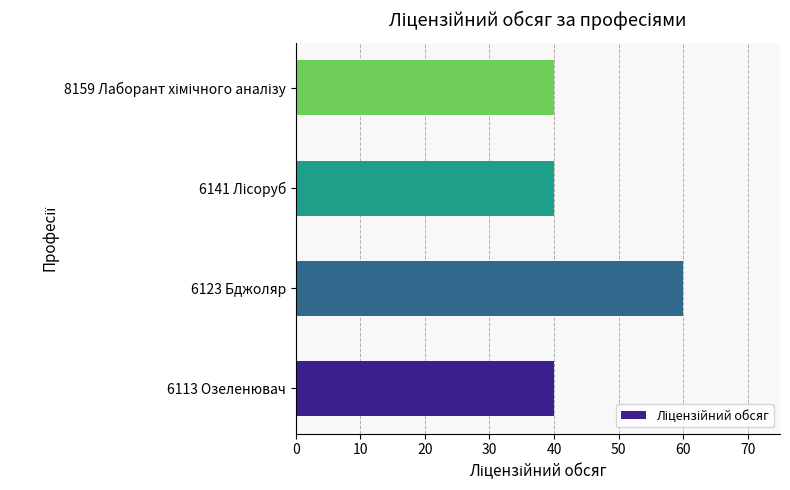

What is the difference between the maximum and minimum values?

20